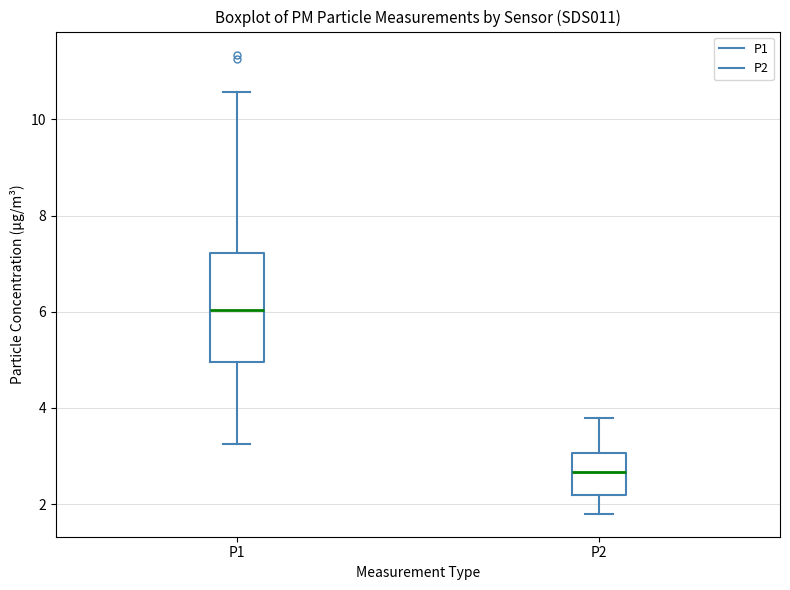

Where is the upper edge of the box for P1 on the y-axis? The values are not printed on the chart, so give them approximately, as read against the axis.

7.2